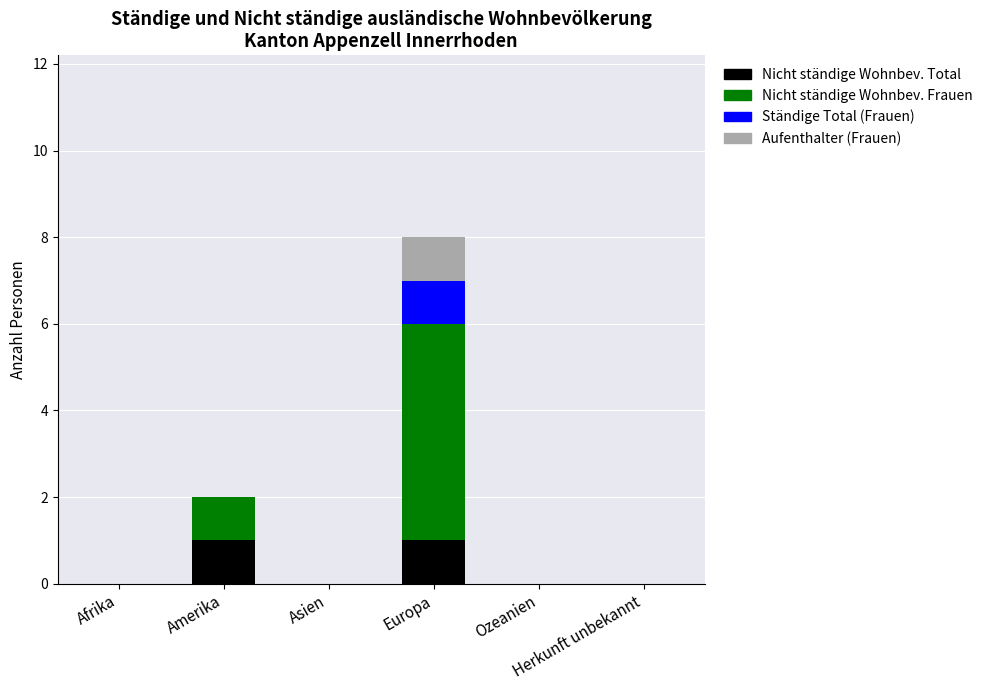

What are all the series names shown in the legend?

Nicht ständige Wohnbev. Total, Nicht ständige Wohnbev. Frauen, Ständige Total (Frauen), Aufenthalter (Frauen)